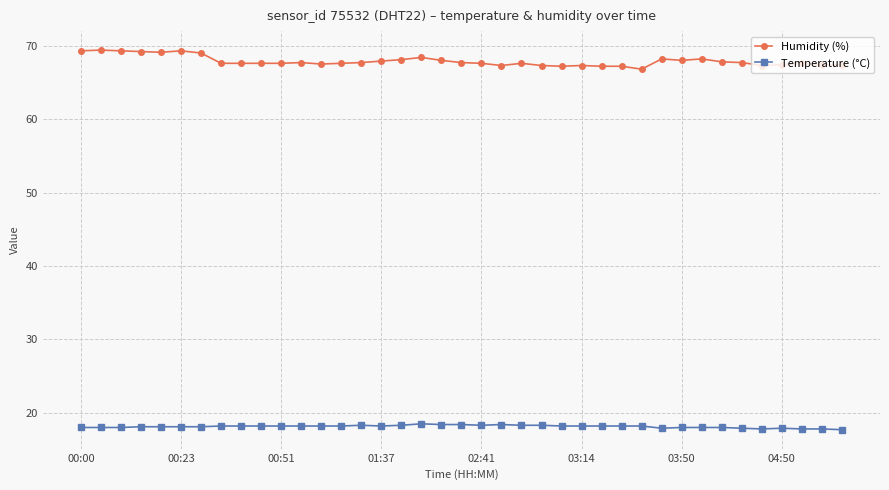

Rank the series by their average value, from lowest to highest.

Temperature (°C), Humidity (%)